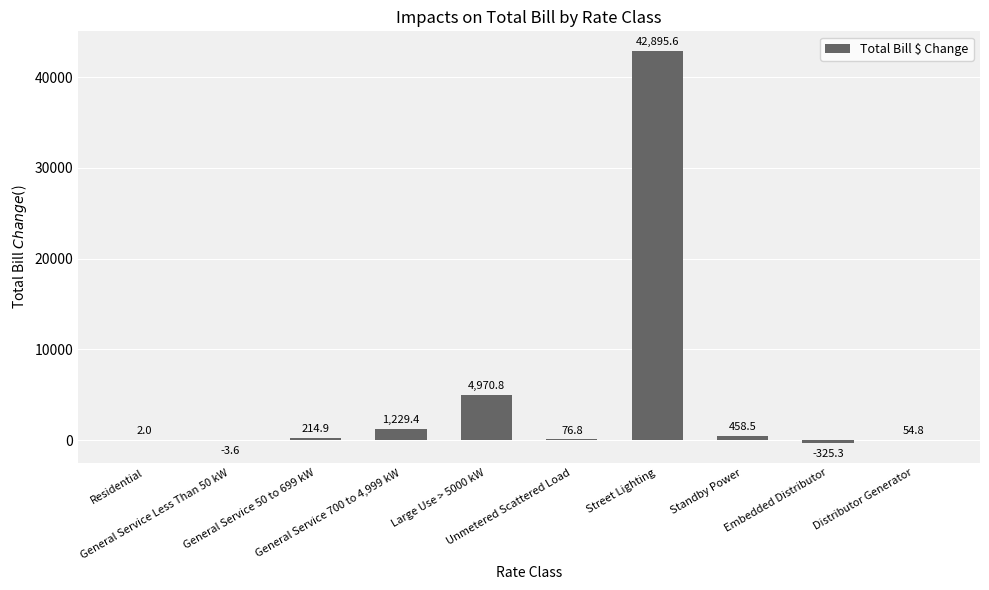

What is the maximum value shown in the chart?

42895.6